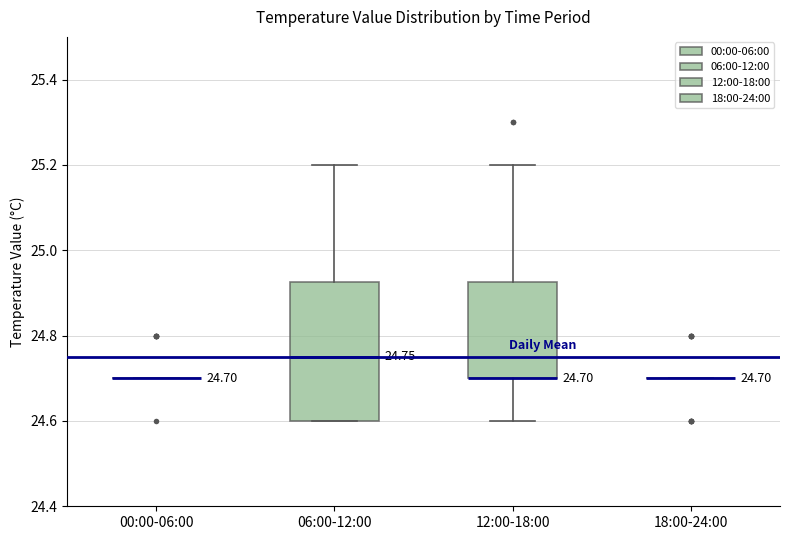

Which box is the tallest, from its lower edge to its upper edge?

06:00-12:00